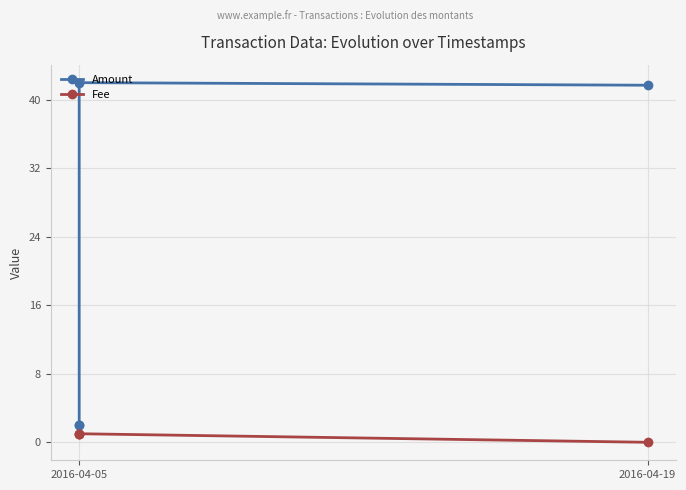

Which series changed the most between 2016-04-05 and 2016-04-19?

Amount